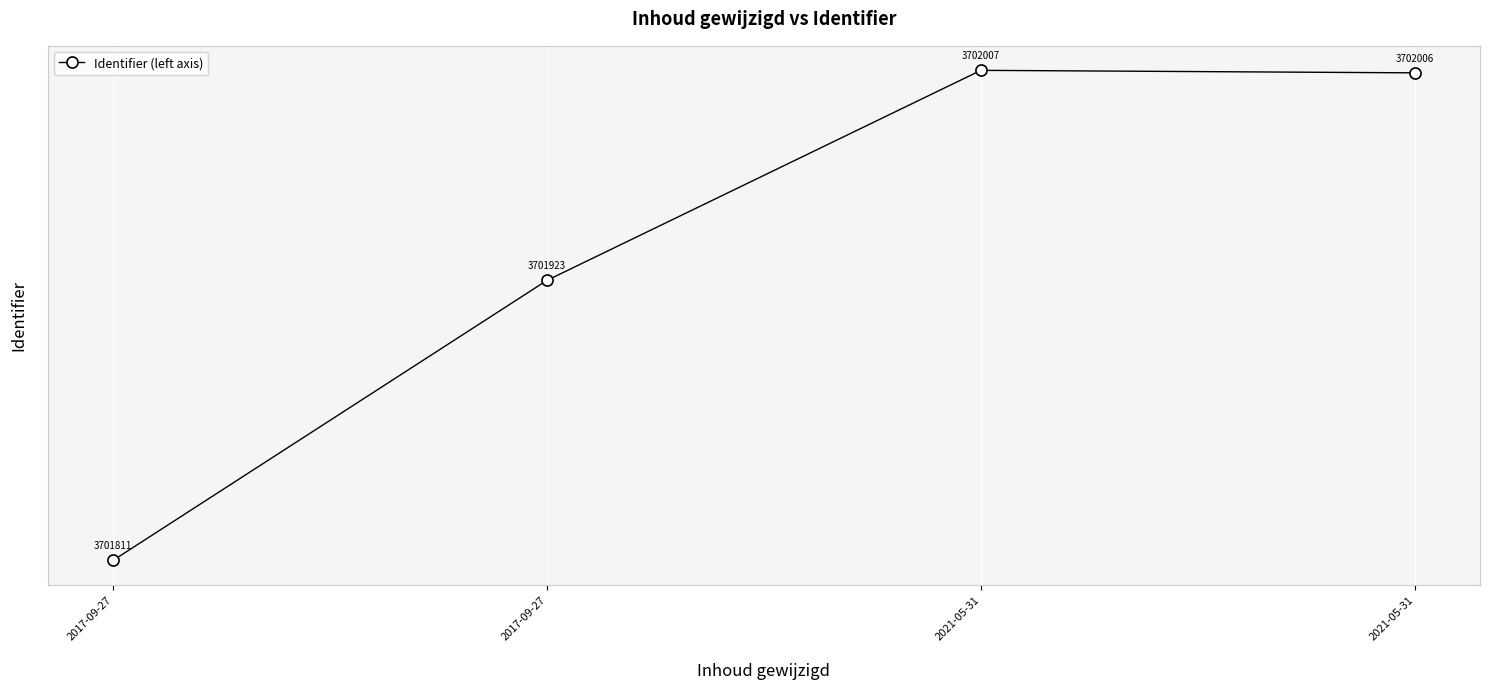

List the labels in order of value, largest first.

2021-05-31, 2021-05-31, 2017-09-27, 2017-09-27